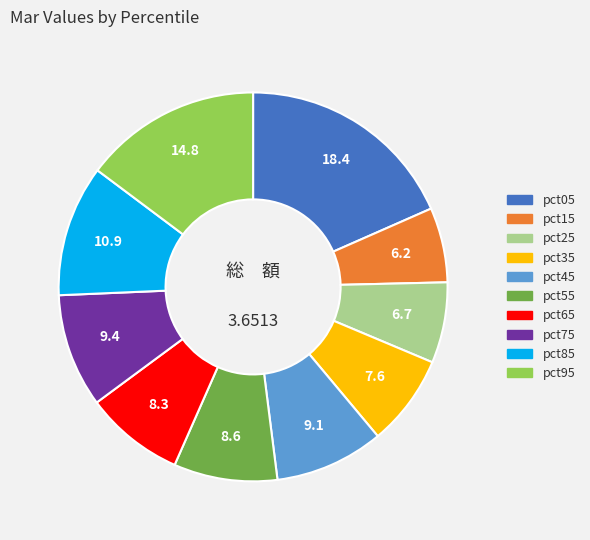

The pct85 slice represents 1% of the pie. True or false?

False